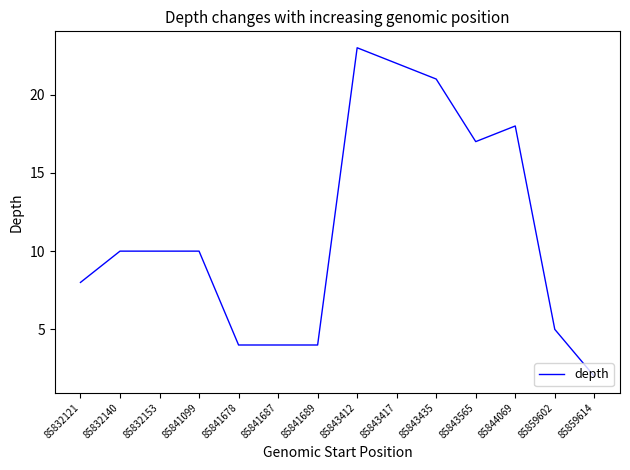

What value does the data have at 85843417?

22